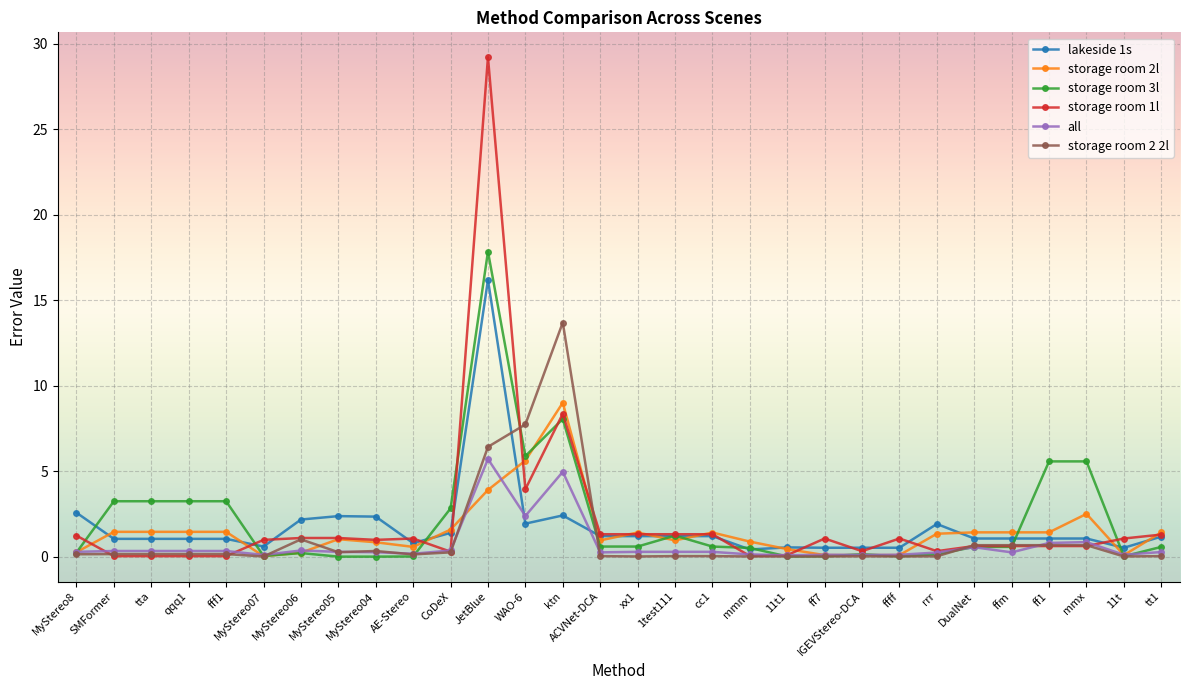

What value does the all series have at rrr?

0.2